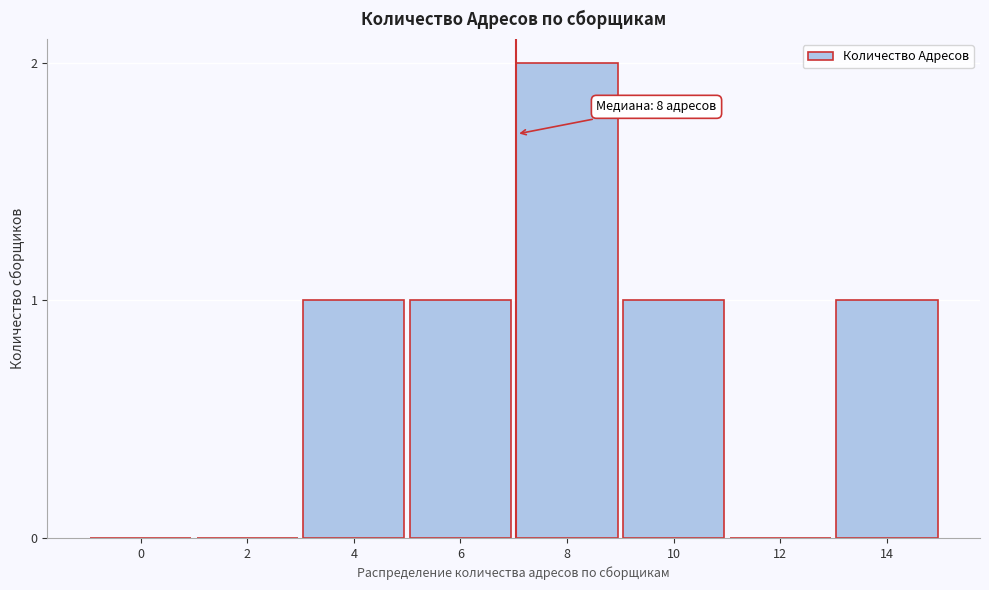

Reading right to left, list all the values displayed in this chart.

14=1	12=0	10=1	8=2	6=1	4=1	2=0	0=0